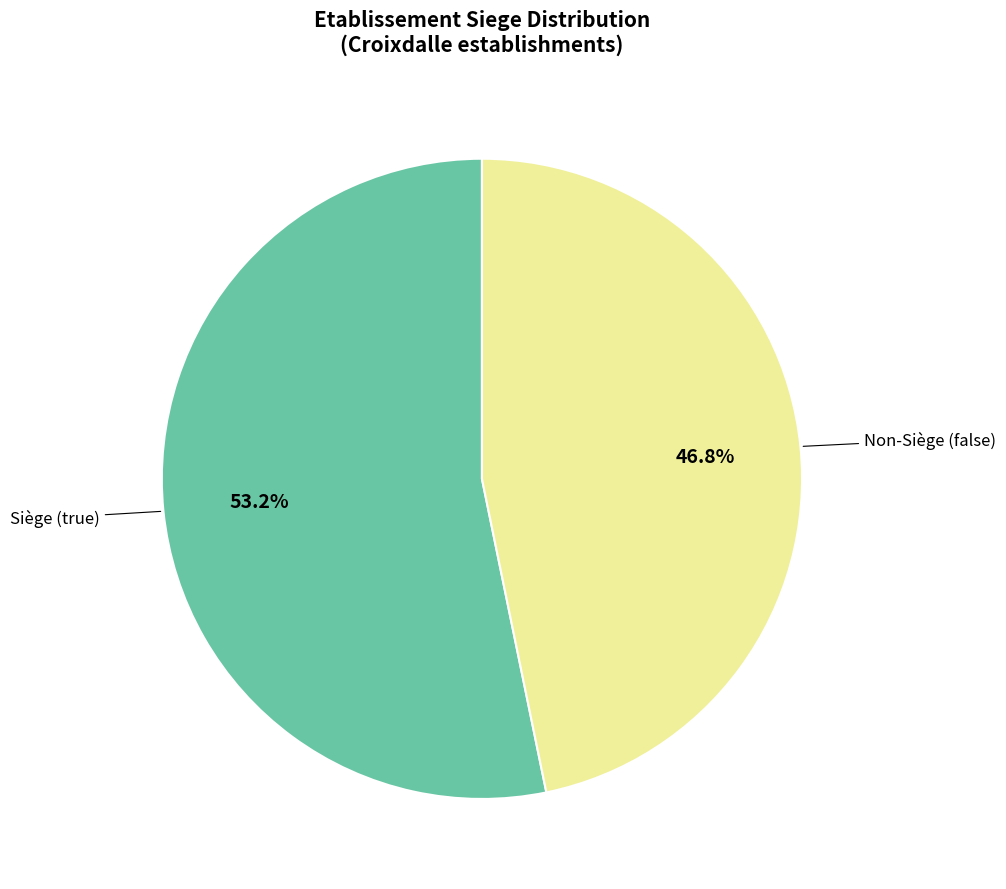

Which slice is the smallest?

Non-Siège (false)